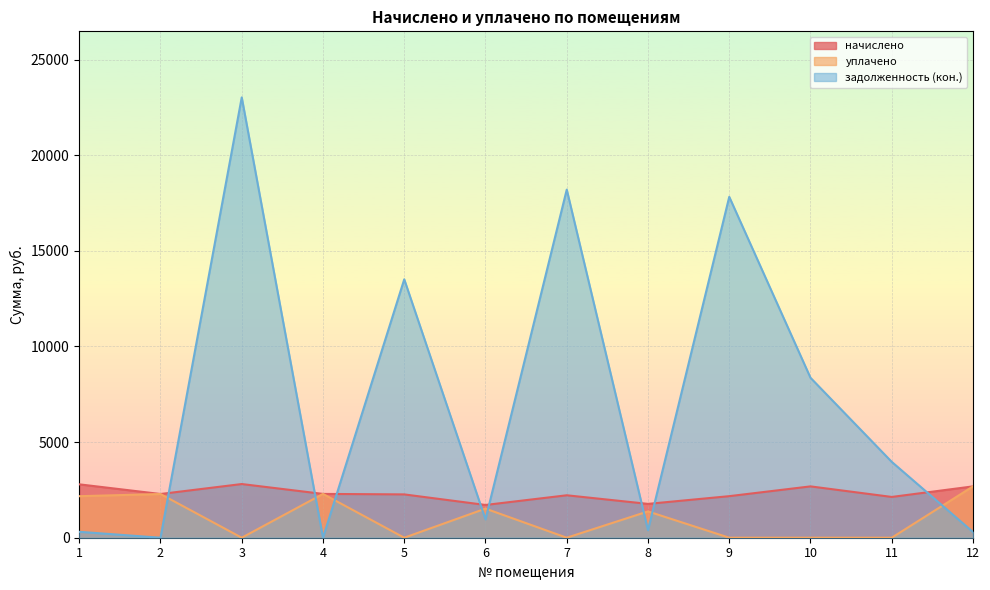

Does the chart display data point markers on the line(s)?

No